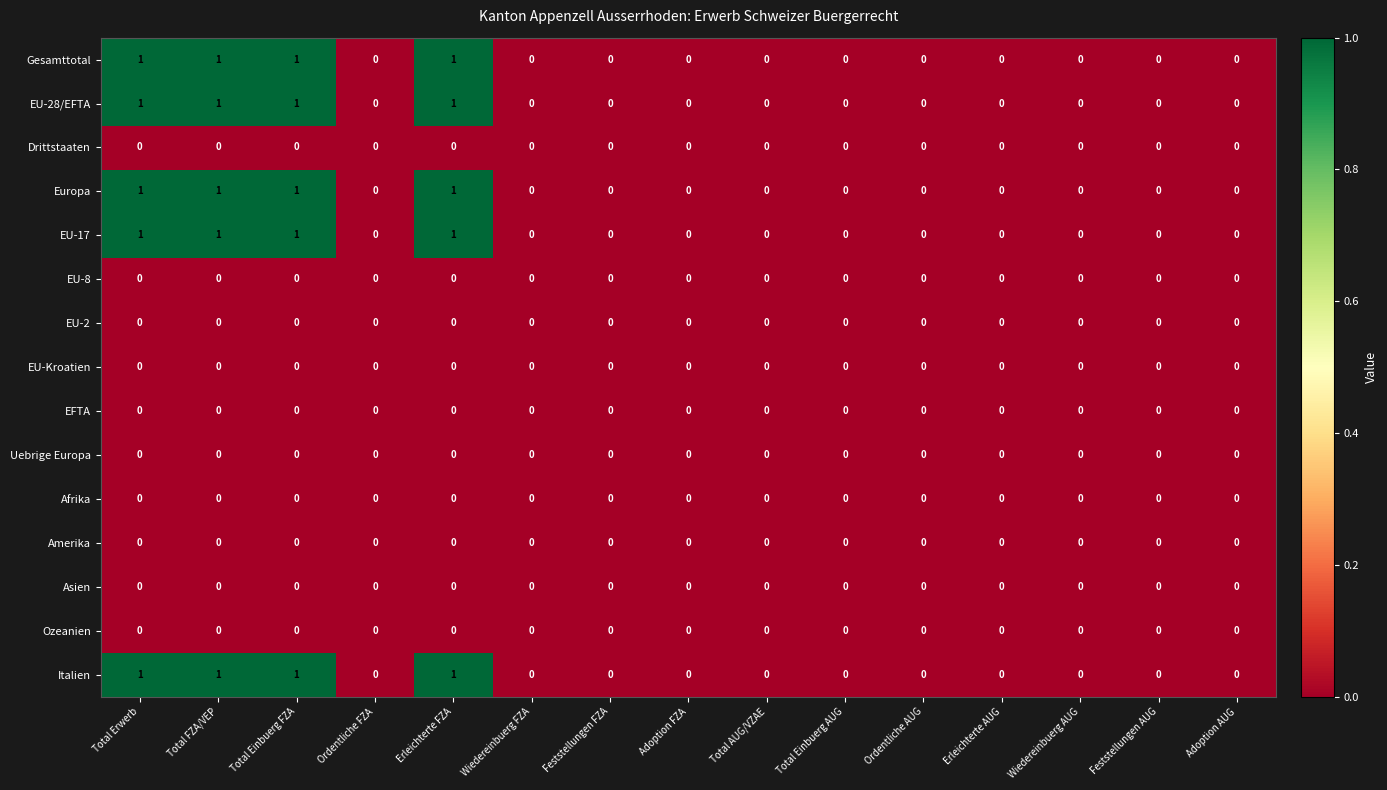

What is the total value across all series at Total FZA/VEP?

5